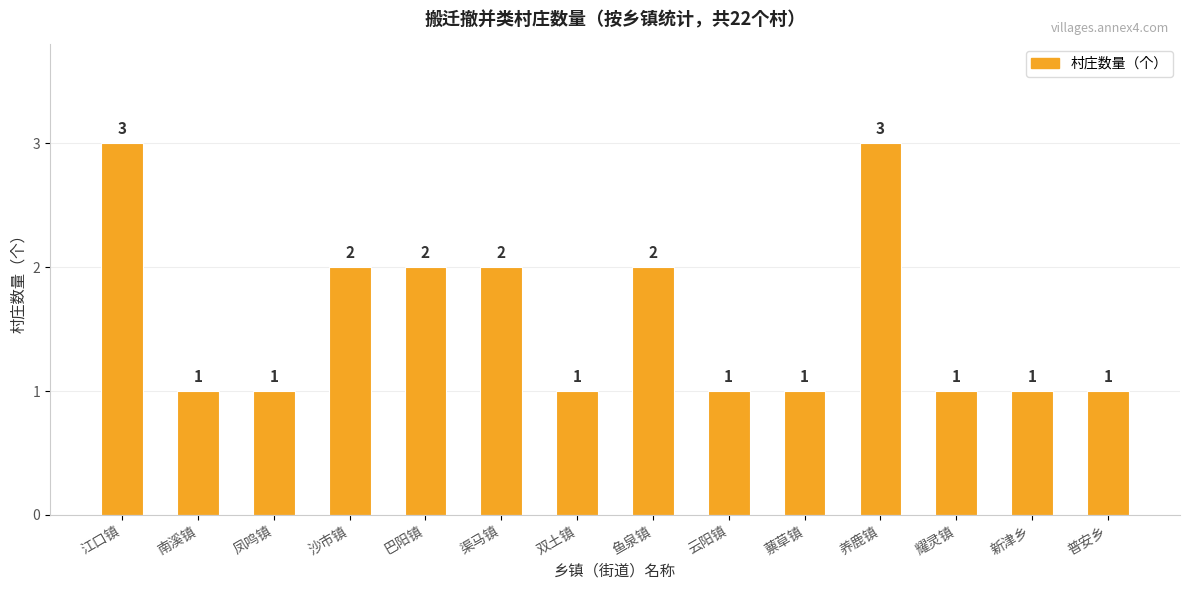

Between 双土镇 and 鱼泉镇, which is larger?

鱼泉镇